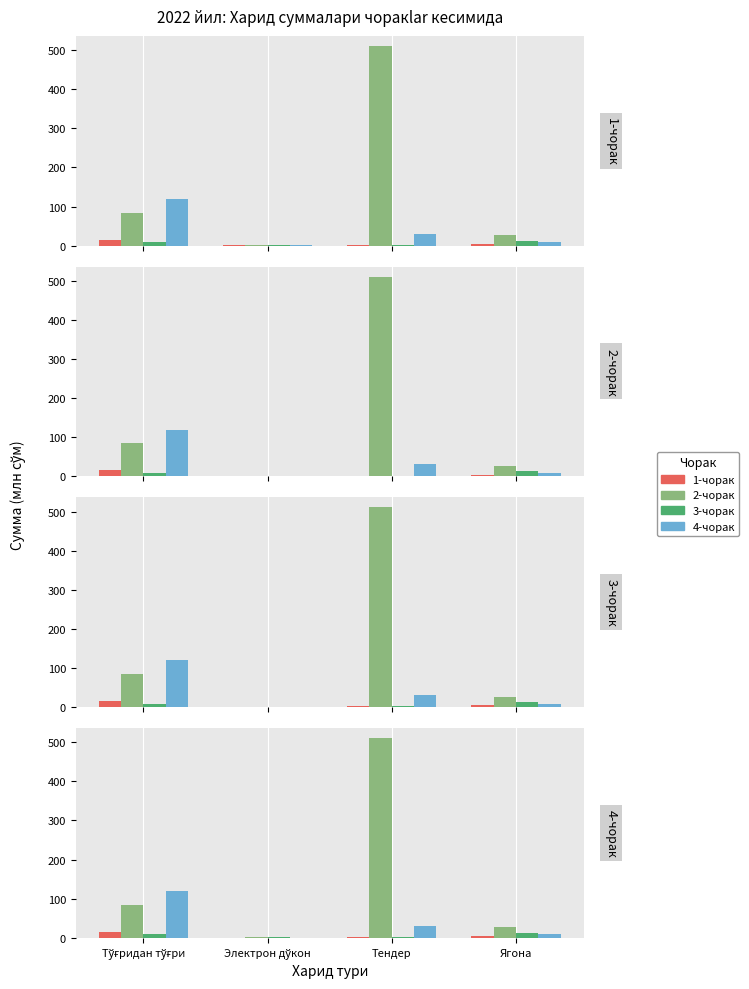

What position from the right is Тўғридан тўғри?

4